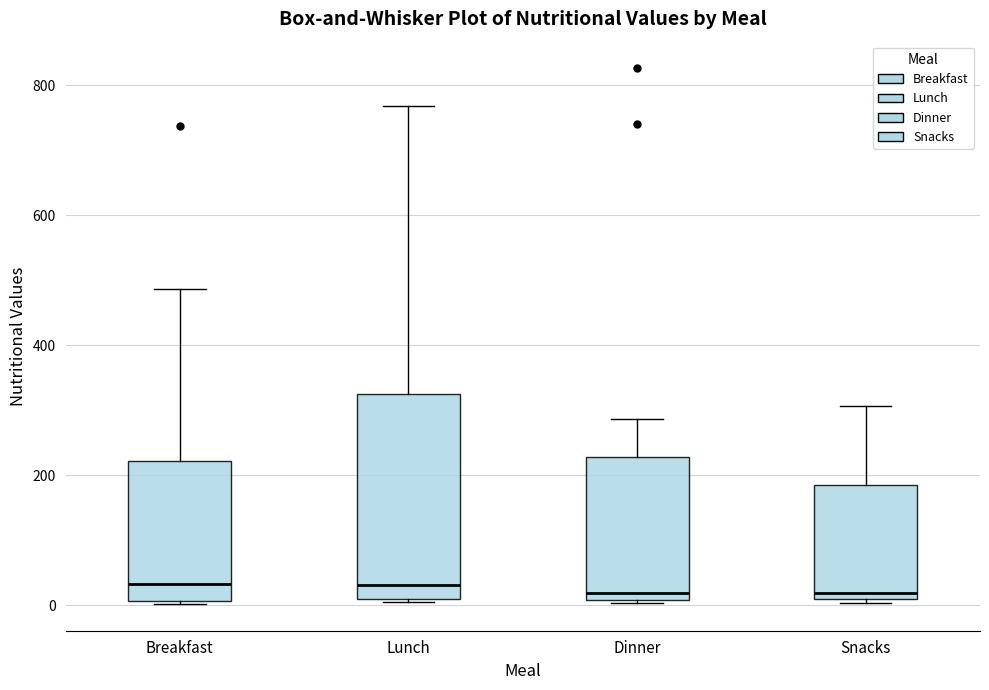

Comparing the boxes themselves (not the whiskers), which one is the tallest?

Lunch